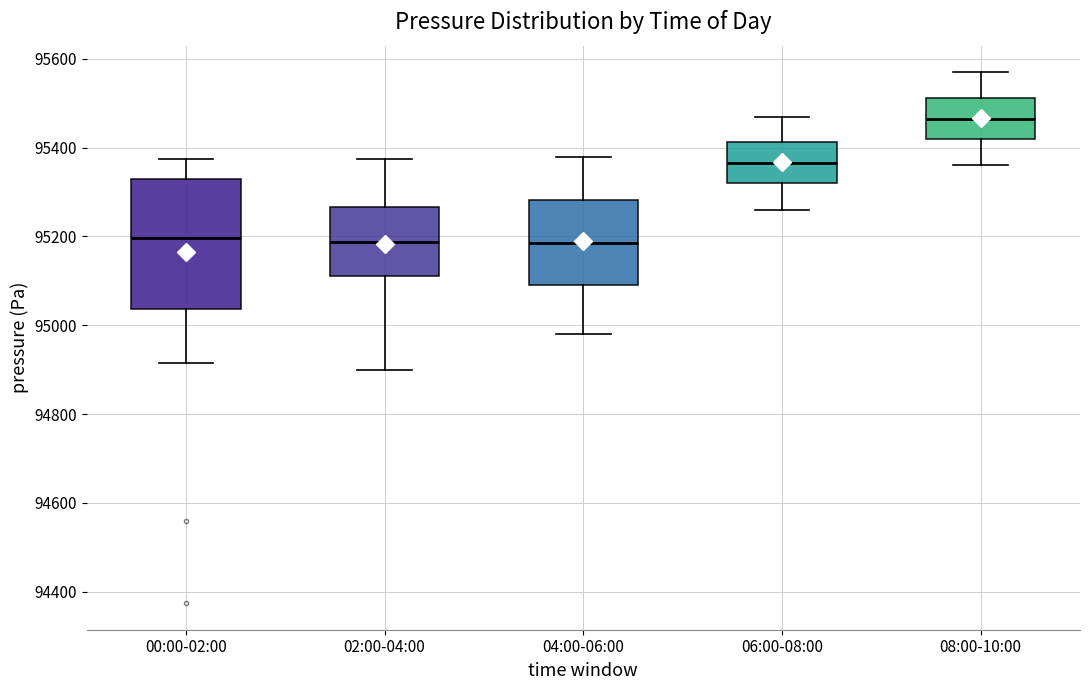

Which box's median line is the highest?

08:00-10:00